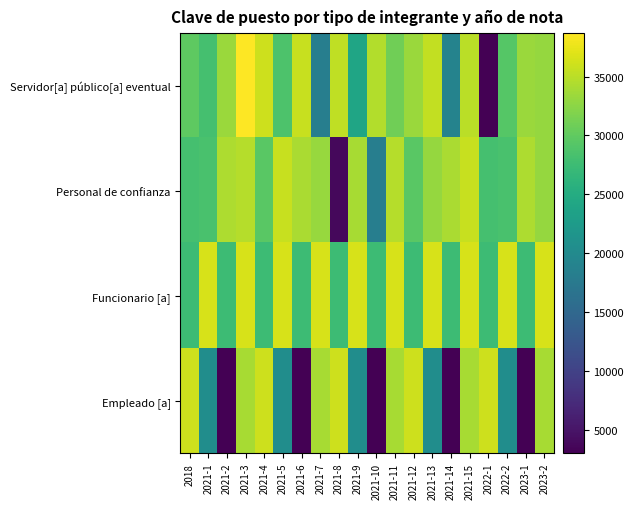

Reading left to right, what are all the values shown in this chart?

Servidor[a] público[a] eventual: 2018=29833	2021-1=28126	2021-2=33389	2021-3=38683	2021-4=35908	2021-5=28707	2021-6=35670	2021-7=18262	2021-8=35336	2021-9=23930	2021-10=34607	2021-11=30998	2021-12=33319	2021-13=35372	2021-14=18995	2021-15=34986	2022-1=3053	2022-2=29228	2023-1=33302	2023-2=33027
Personal de confianza: 2018=28118	2021-1=28428	2021-2=34283	2021-3=34746	2021-4=29516	2021-5=35679	2021-6=34153	2021-7=33170	2021-8=3762	2021-9=34026	2021-10=18328	2021-11=34746	2021-12=29516	2021-13=33027	2021-14=34153	2021-15=35679	2022-1=28118	2022-2=28428	2023-1=34283	2023-2=33027
Funcionario [a]: 2018=27540	2021-1=36498	2021-2=27540	2021-3=36498	2021-4=27540	2021-5=36498	2021-6=27540	2021-7=36498	2021-8=27540	2021-9=36498	2021-10=27540	2021-11=36498	2021-12=27540	2021-13=36498	2021-14=27540	2021-15=36498	2022-1=27540	2022-2=36498	2023-1=27540	2023-2=36498
Empleado [a]: 2018=35908	2021-1=20573	2021-2=3053	2021-3=34026	2021-4=35908	2021-5=20573	2021-6=3053	2021-7=34026	2021-8=35908	2021-9=20573	2021-10=3053	2021-11=34026	2021-12=35908	2021-13=20573	2021-14=3053	2021-15=34026	2022-1=35908	2022-2=20573	2023-1=3053	2023-2=34026